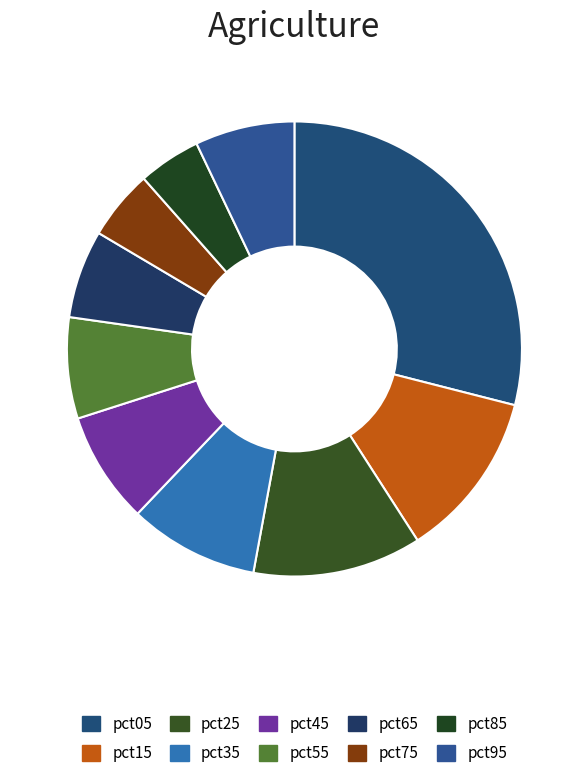

Is it true that pct65 is 1% of the pie?

False